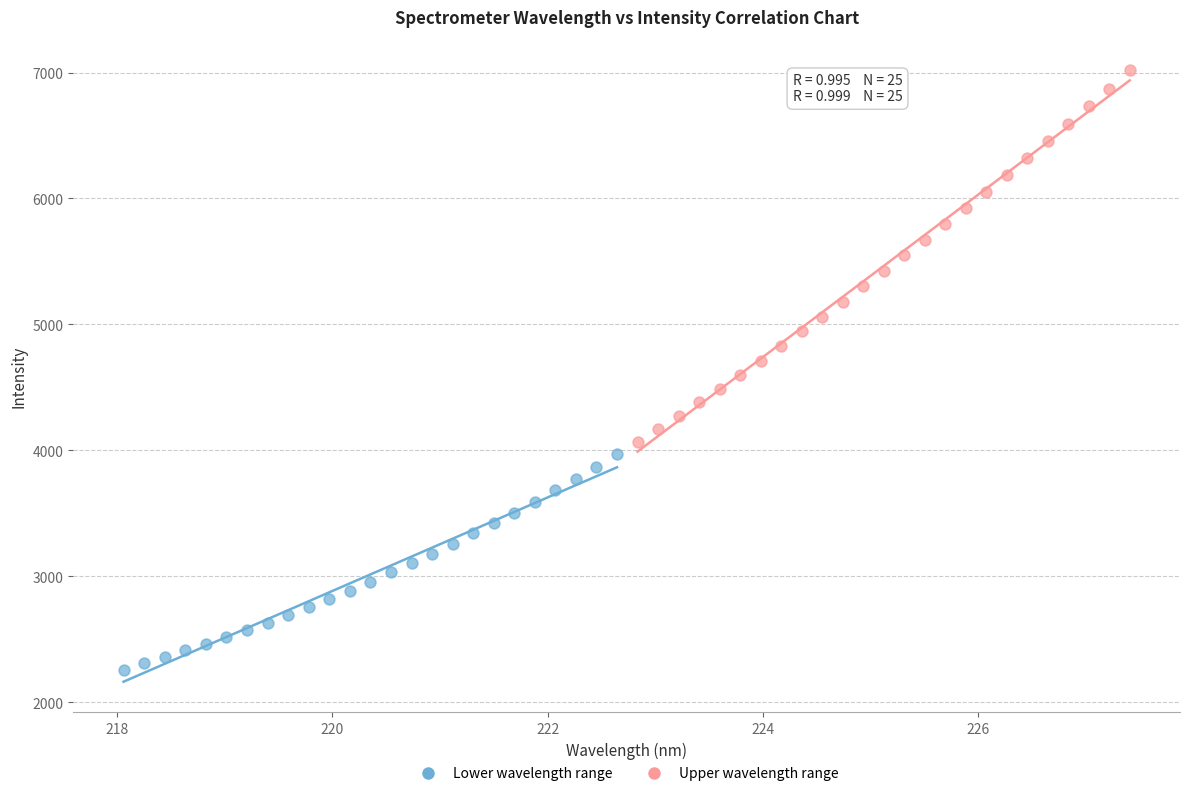

Which series reaches the minimum Y coordinate?

Lower wavelength range